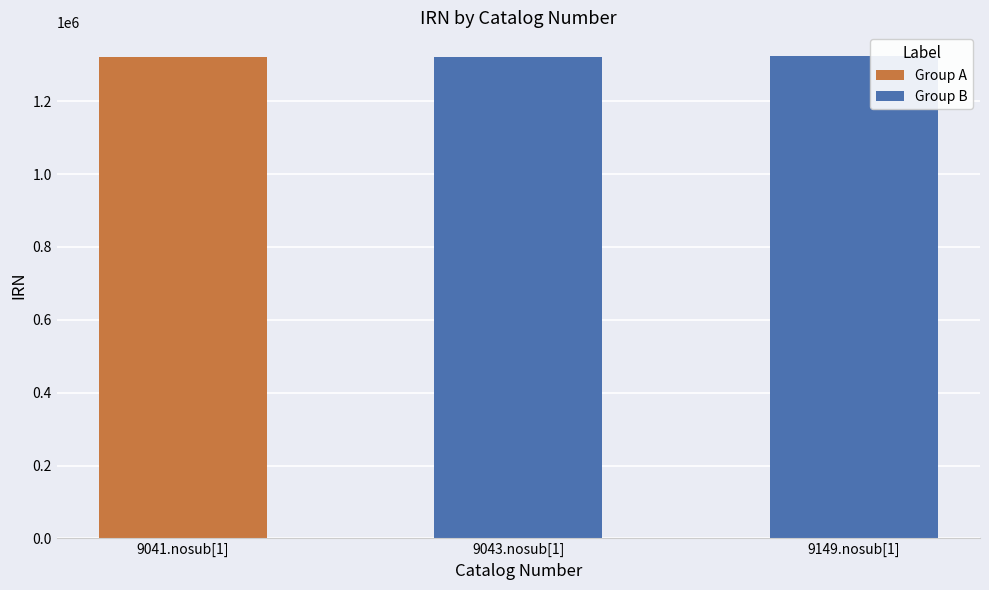

The value of Group B at 9043.nosub[1] is 1322013. True or false?

True